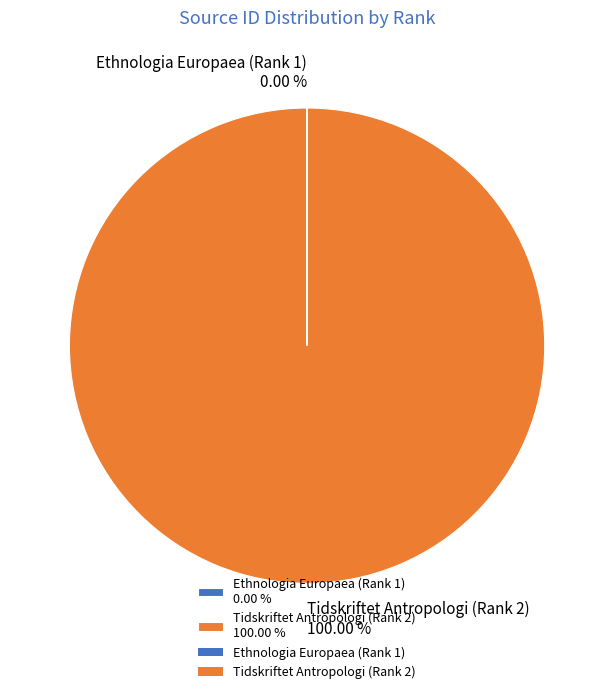

Does Tidskriftet Antropologi (Rank 2) 100.00 % account for over 50% of the chart?

Yes